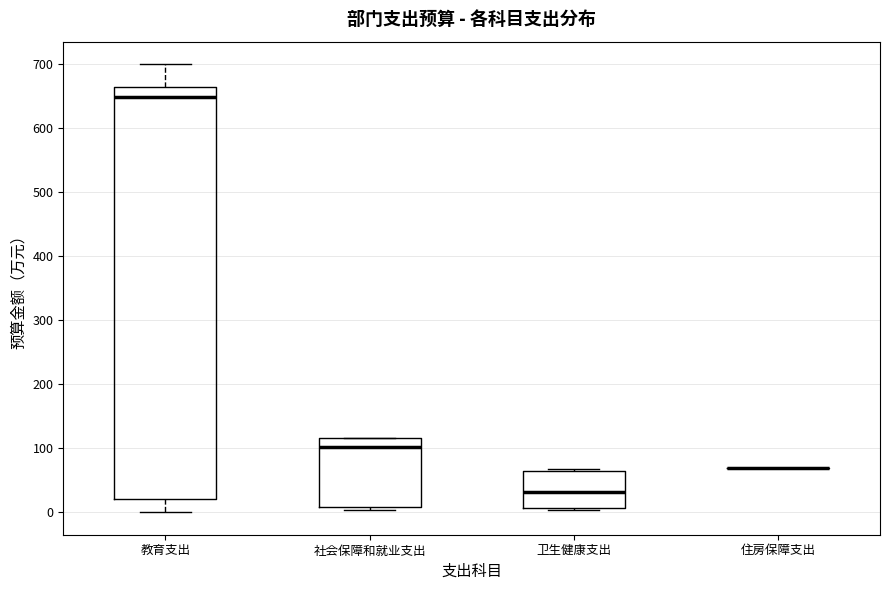

Which box is the tallest, from its lower edge to its upper edge?

教育支出